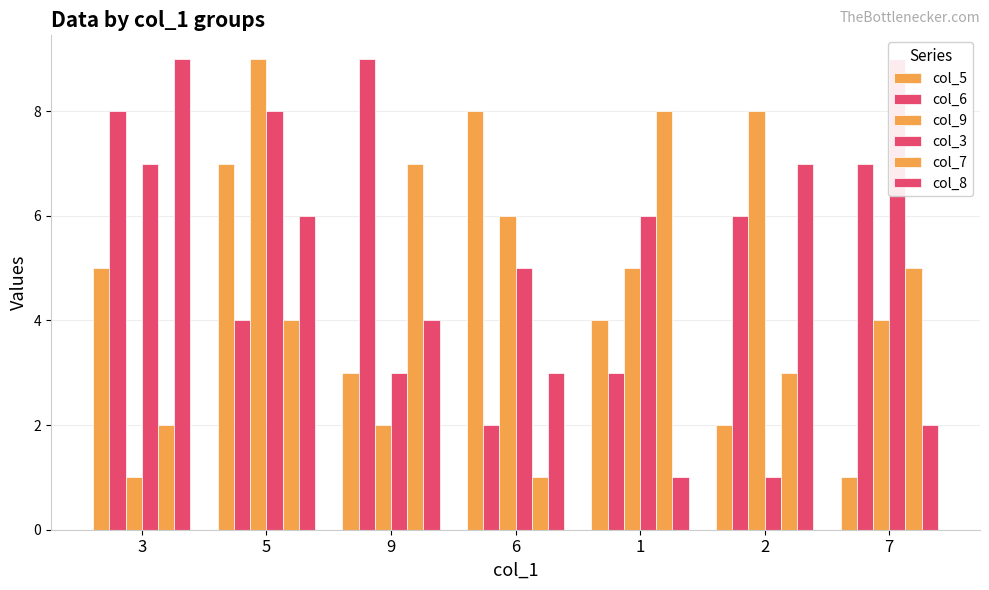

The value of col_6 at 9 is 13. True or false?

False